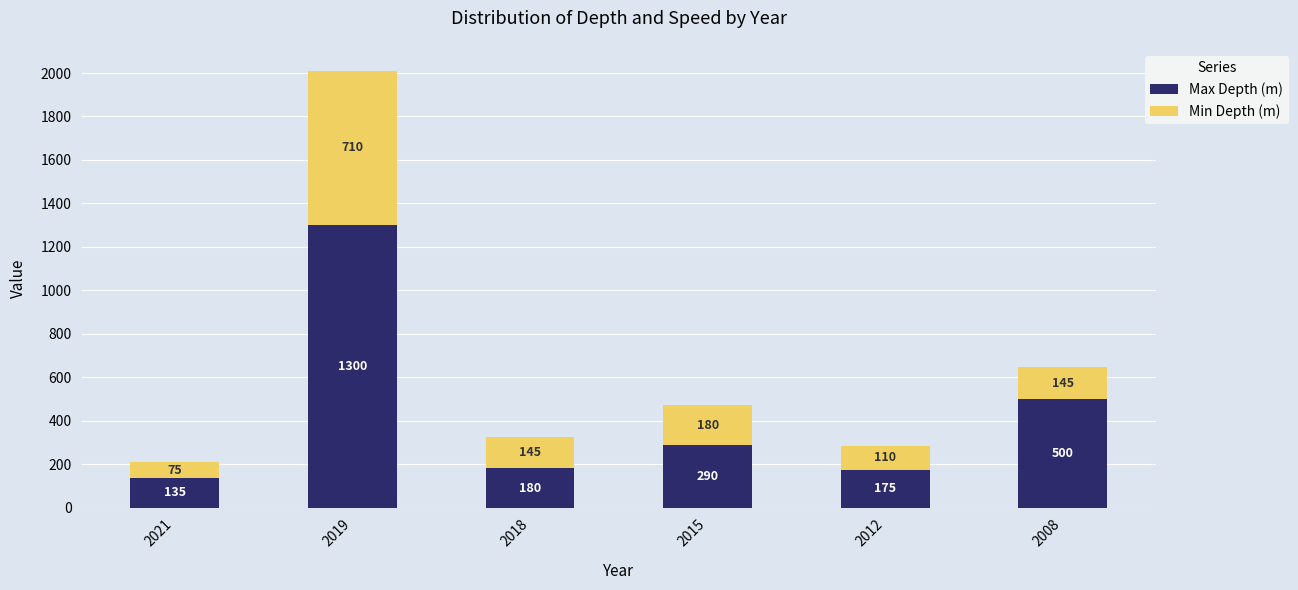

Which category has the highest value in the Max Depth (m) series?

2019